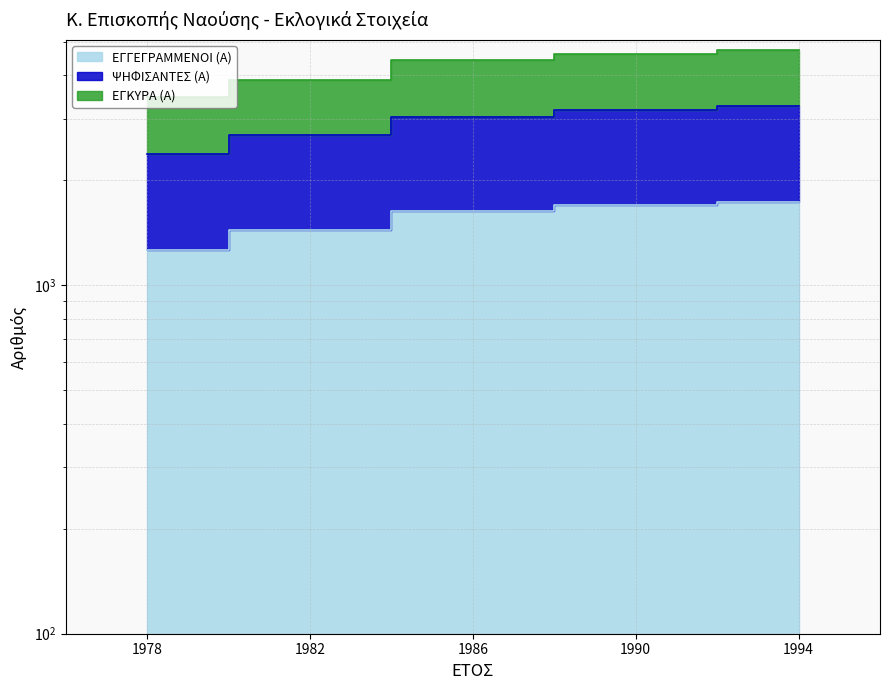

Rank the categories by ΨΗΦΙΣΑΝΤΕΣ (Α) value from highest to lowest.

1994, 1990, 1986, 1982, 1978